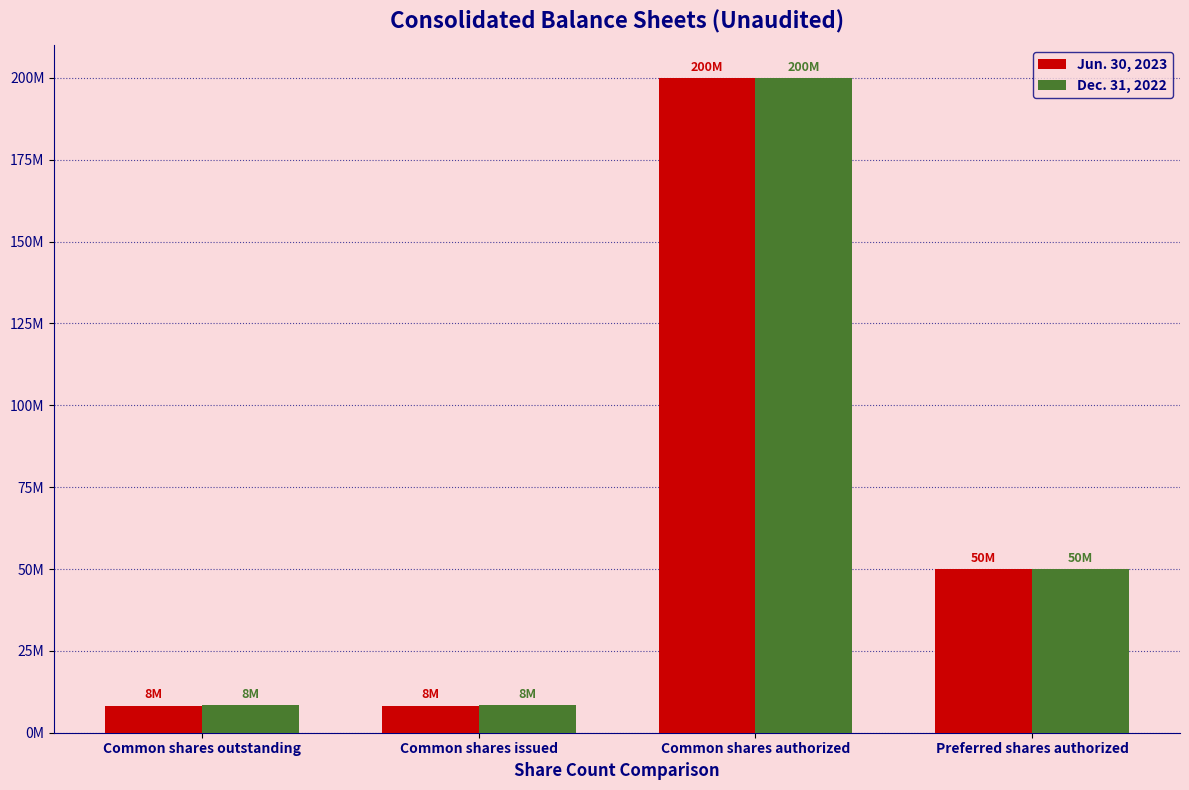

What are all the series names shown in the legend?

Jun. 30, 2023, Dec. 31, 2022